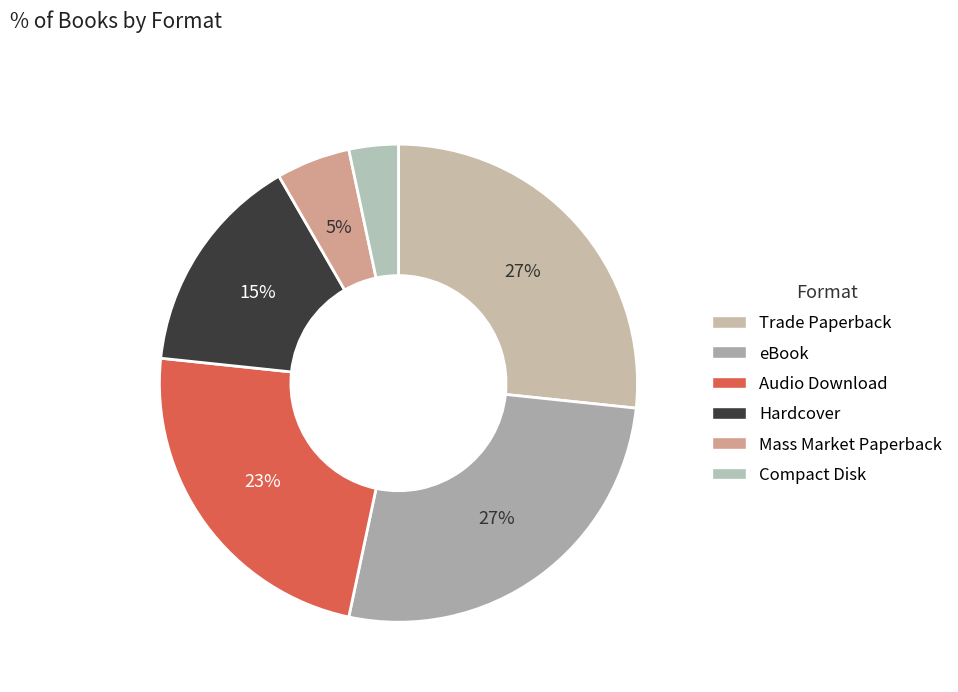

Is there a majority slice in this chart?

No